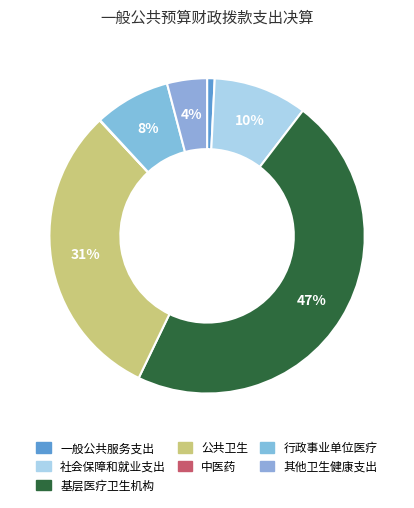

To the nearest percent, what percentage of the pie is 基层医疗卫生机构?

47%